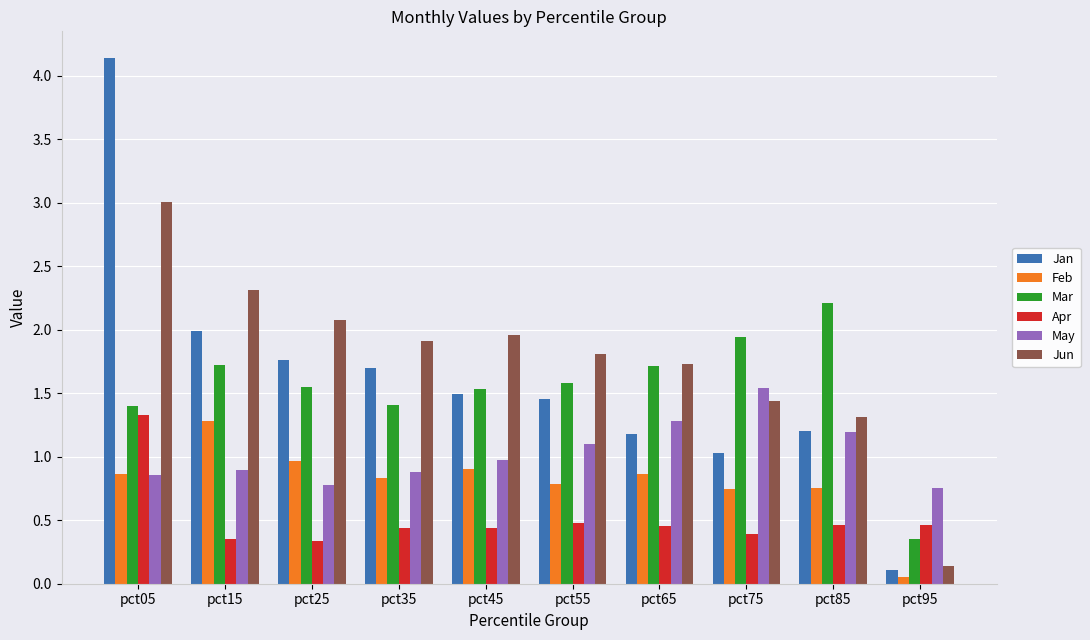

True or false: May has a value of 1.3 at pct65.

True